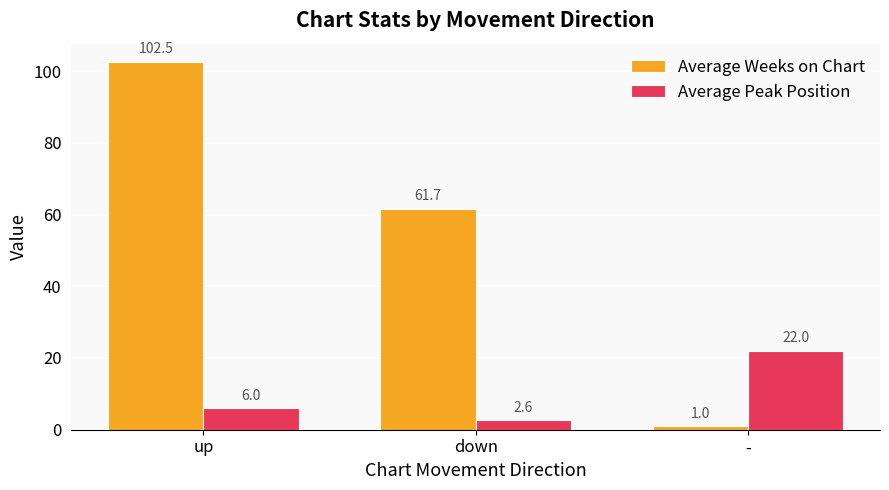

What is the approximate value of Average Peak Position at up?

6.0